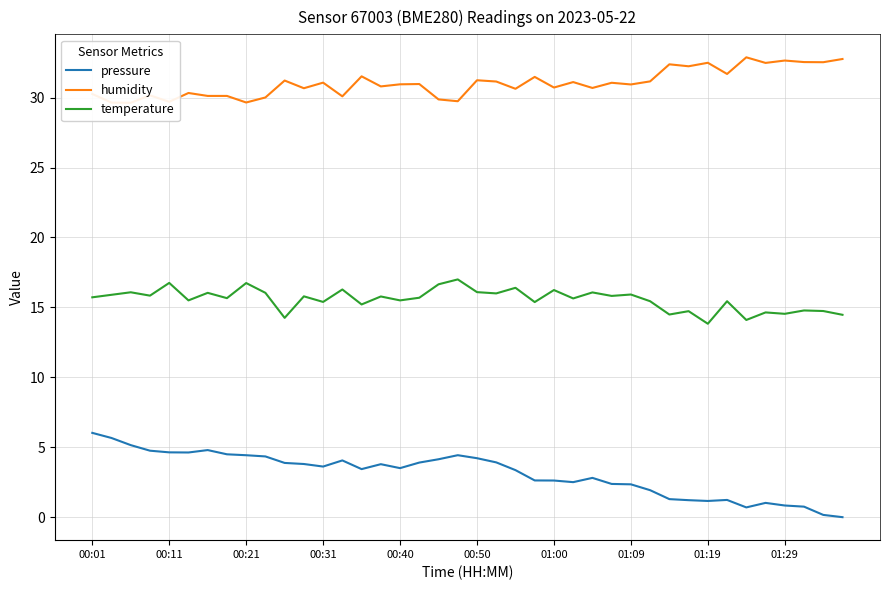

True or false: pressure has a value of 4.4 at 00:21.

True